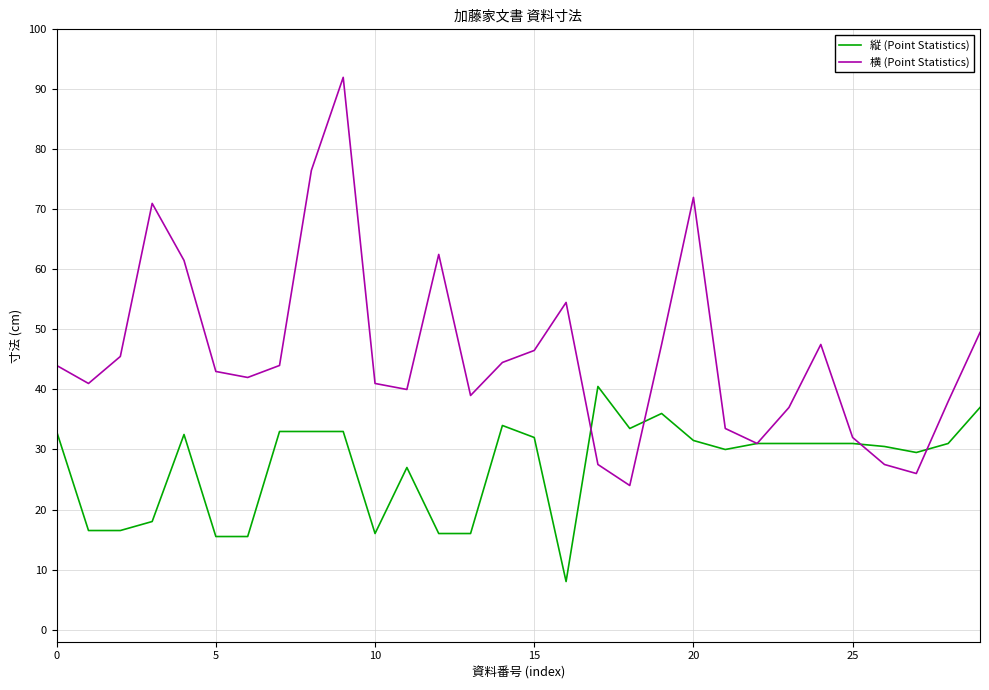

Which series has the largest total across all categories?

横 (Point Statistics)